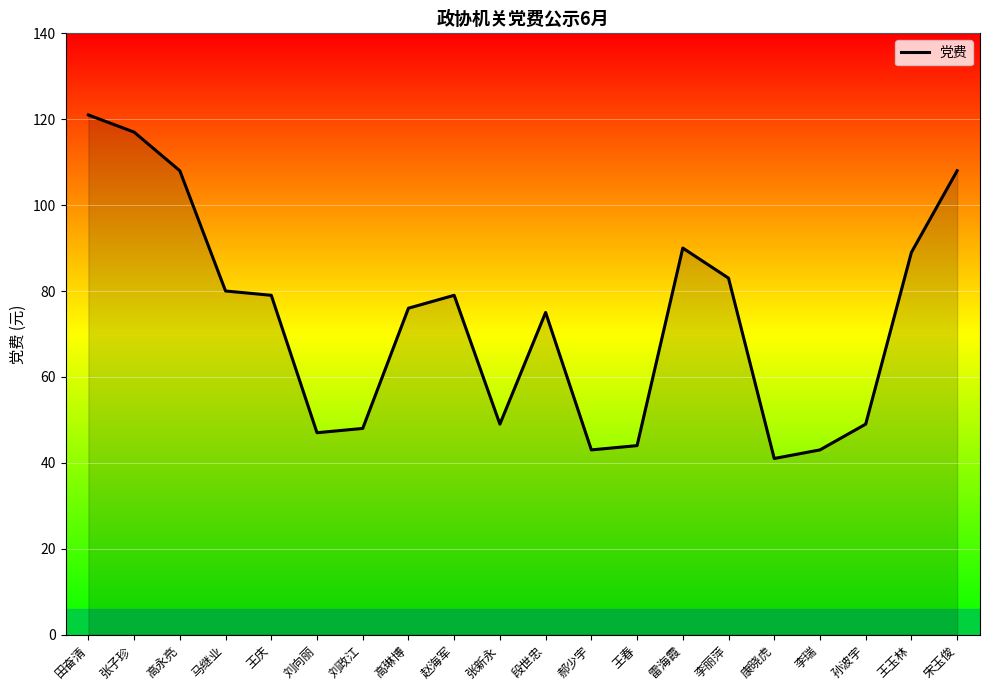

True or false: the data shows 79 at 赵海军.

True